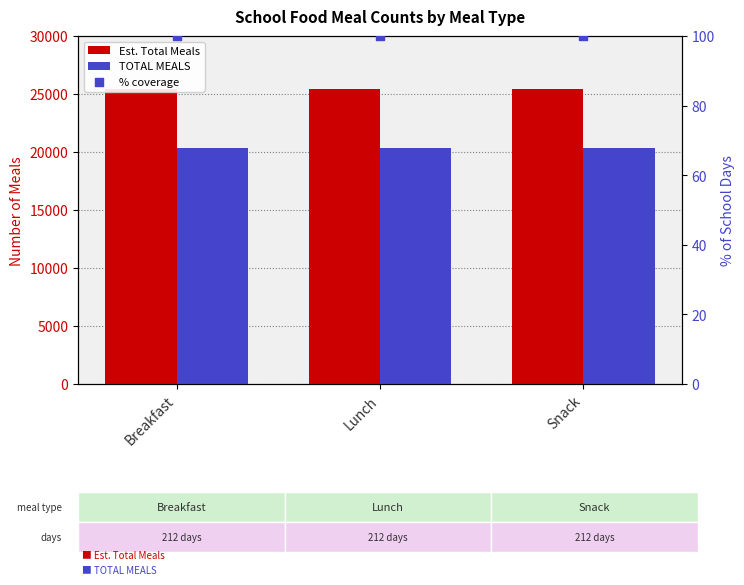

Which series has the widest spread of Y values?

Est. Total Meals